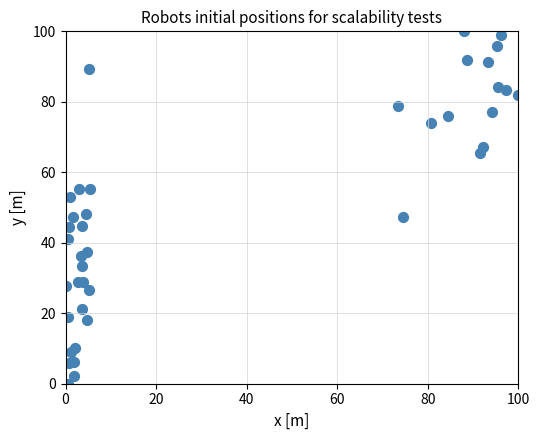

What is the range of X values (max minus min)?

100.0